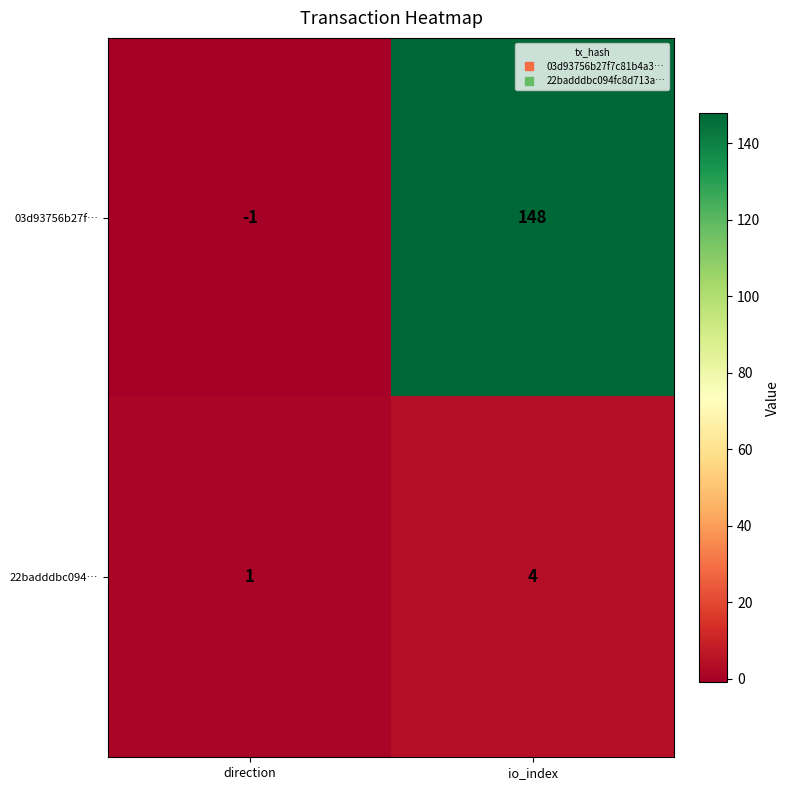

Which series has the largest total across all categories?

03d93756b27f…